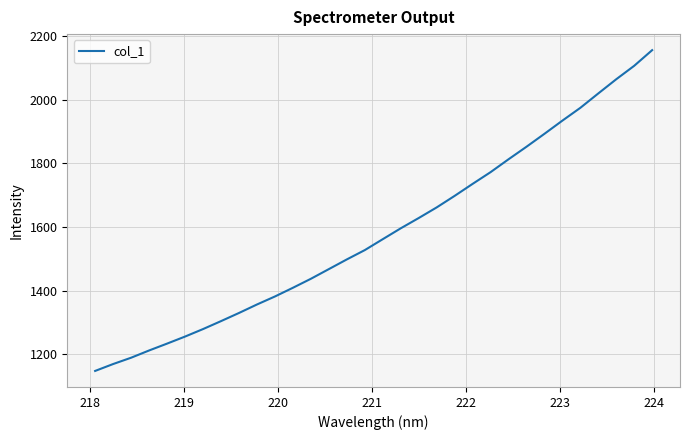

What is the difference between the maximum and minimum values?

1007.1